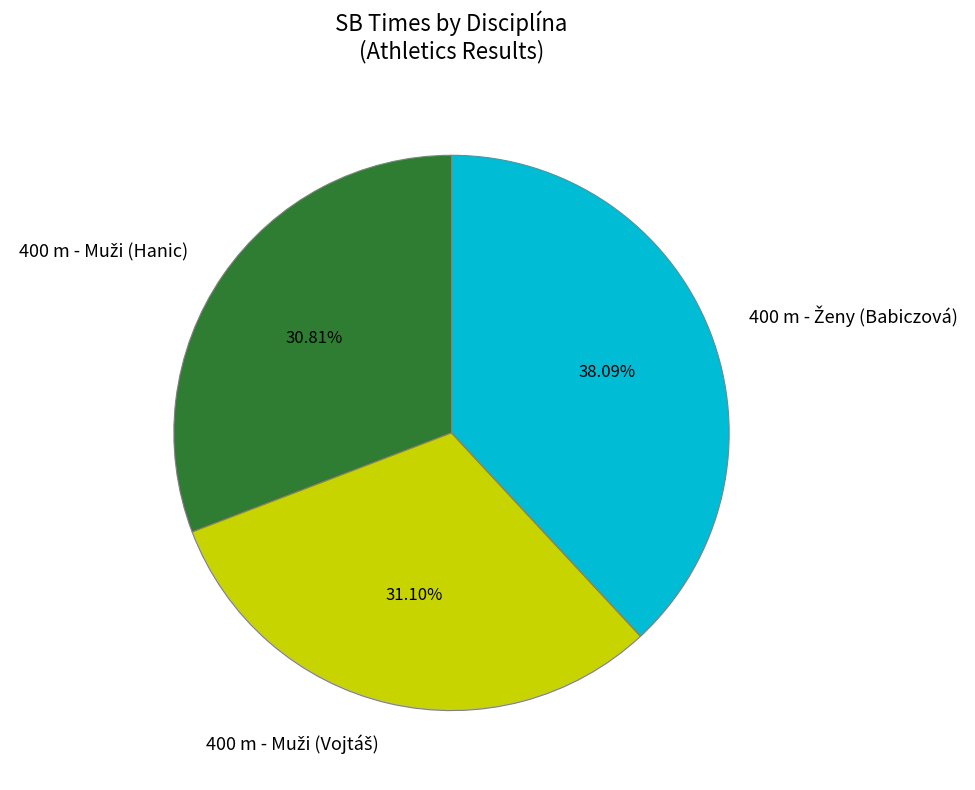

Is there any slice that represents more than half of the pie?

No